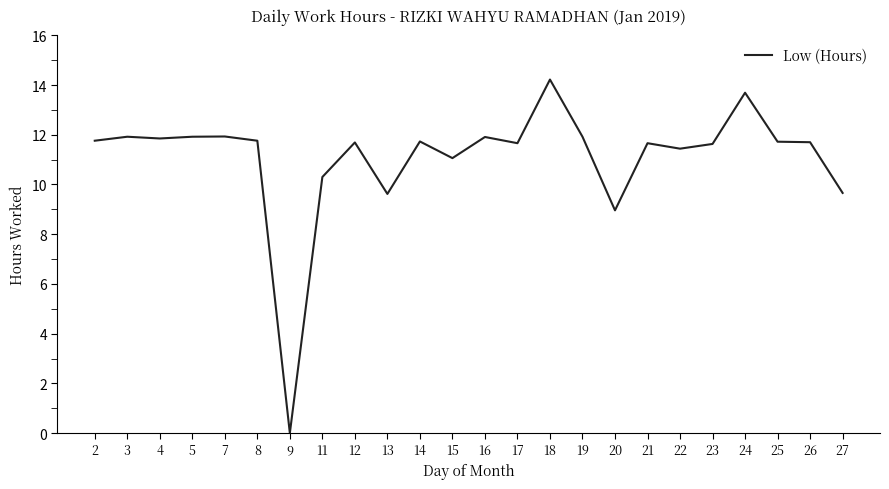

Approximately how many times larger is the value at 5 compared to 3?

1.0